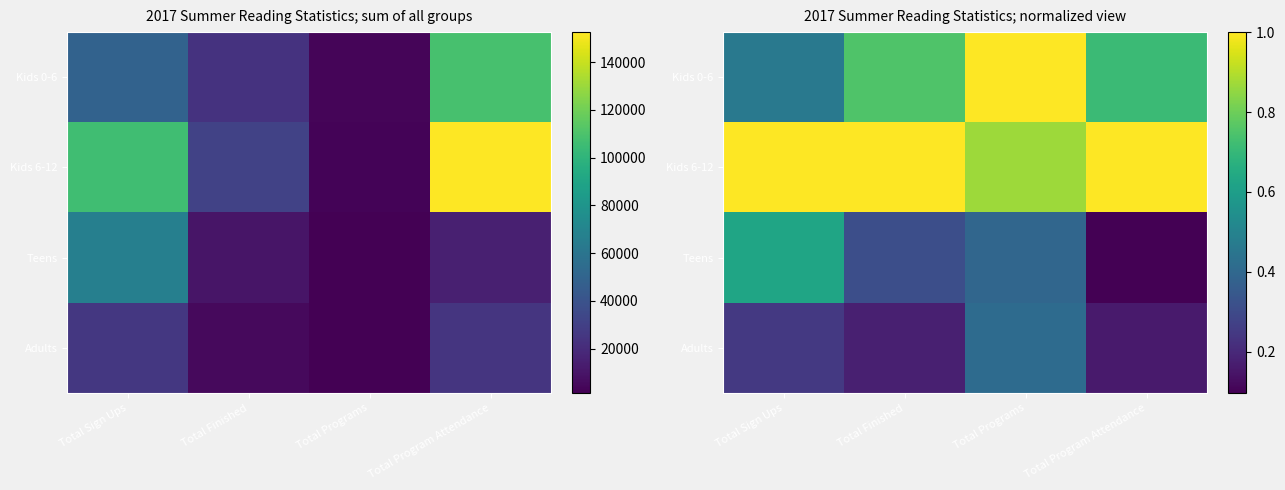

Count the number of data series in this chart.

4